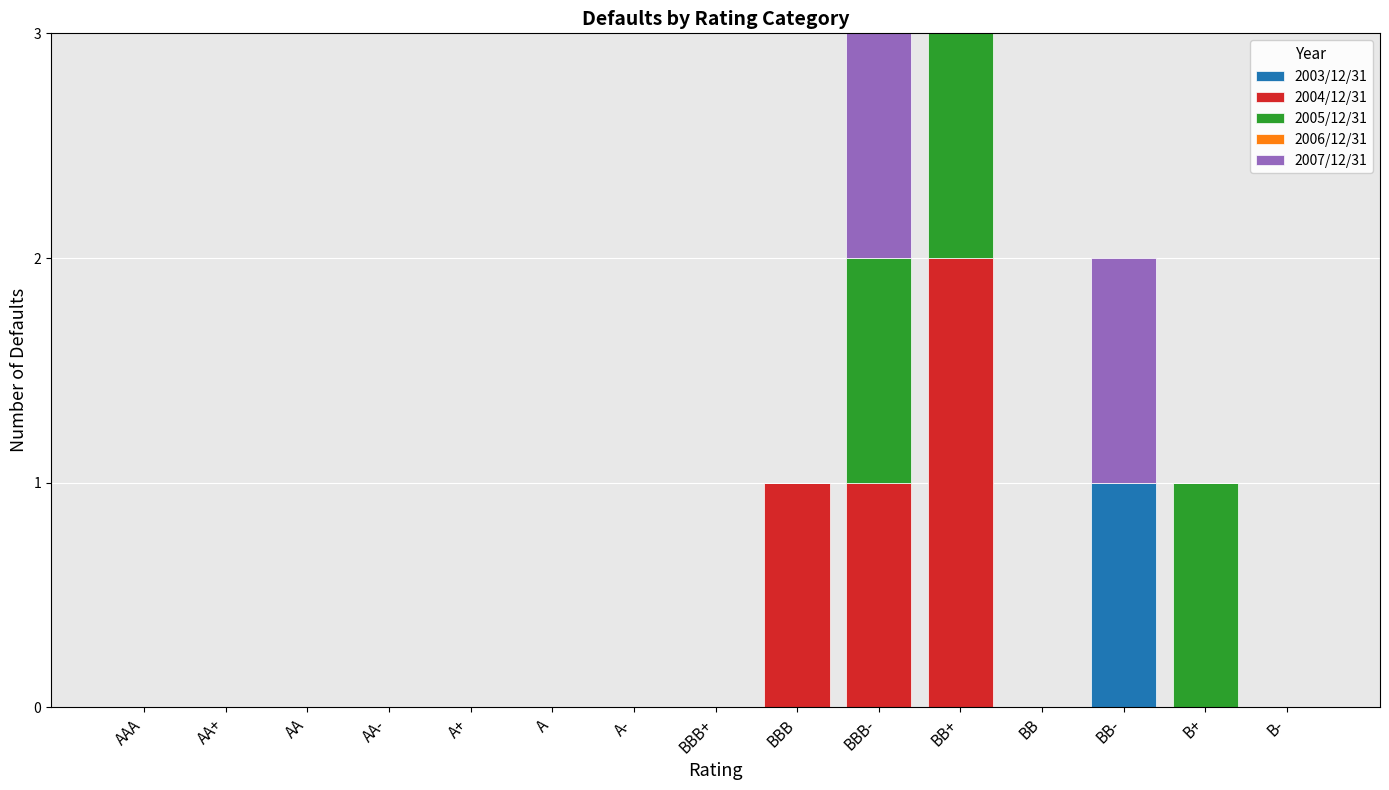

Does the chart contain stacked bars?

Yes